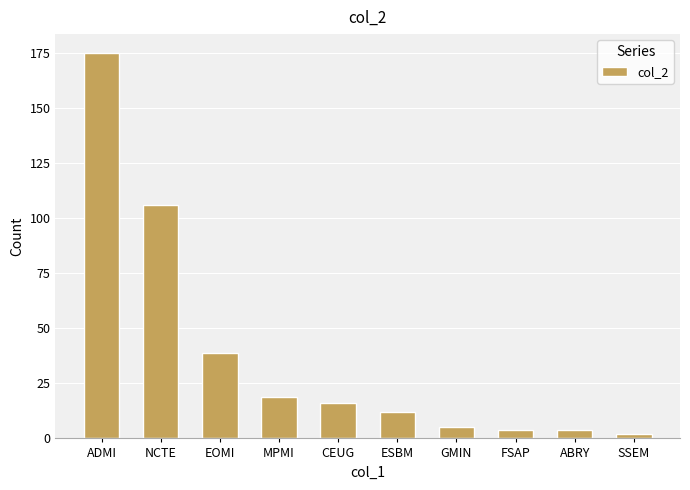

How many distinct data groups are displayed?

1